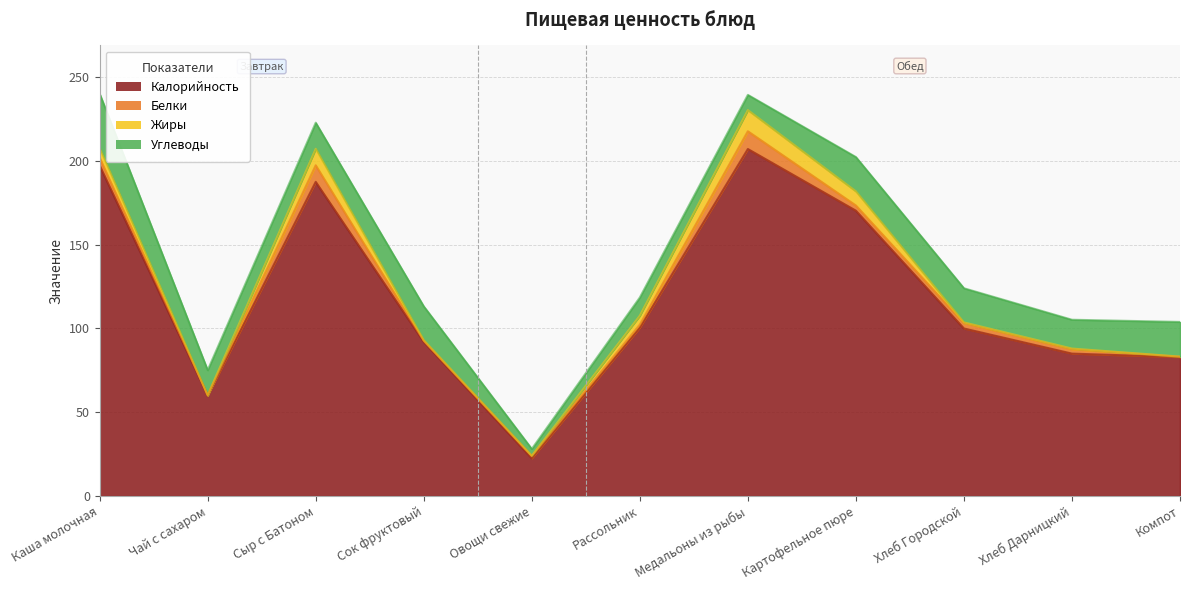

Where is Белки nearest to the value 5?

Каша молочная